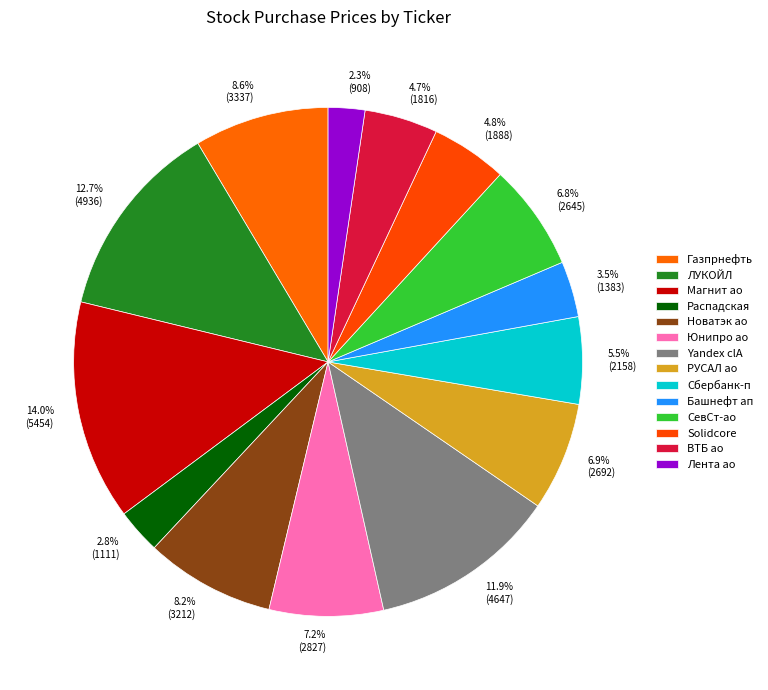

Count the number of slices in the pie.

14